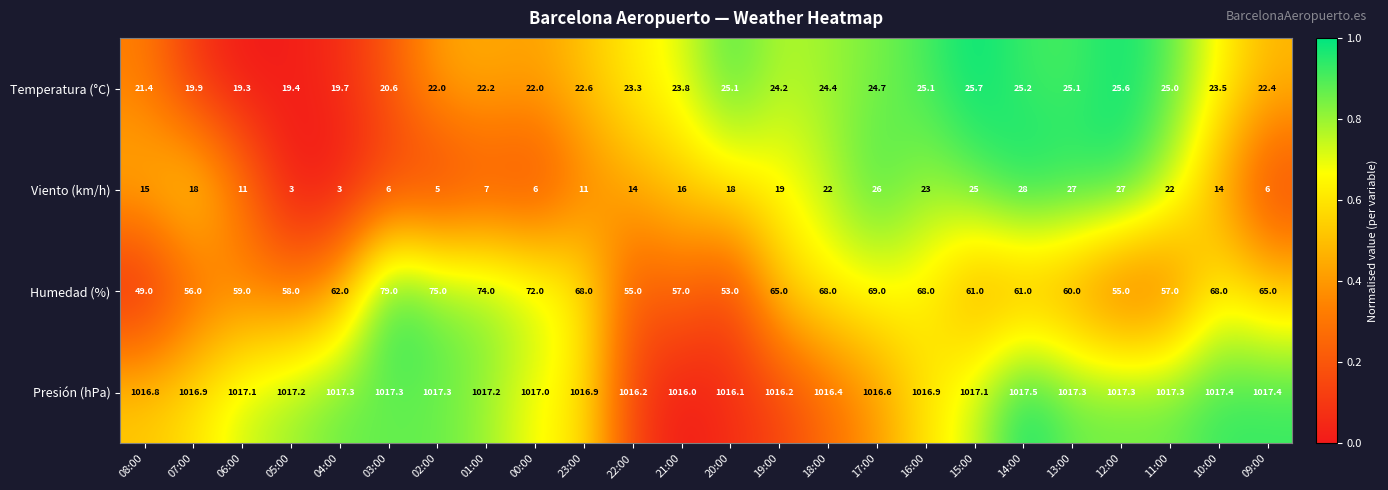

At 22:00, list the series in order from smallest to largest.

Viento (km/h), Temperatura (°C), Humedad (%), Presión (hPa)